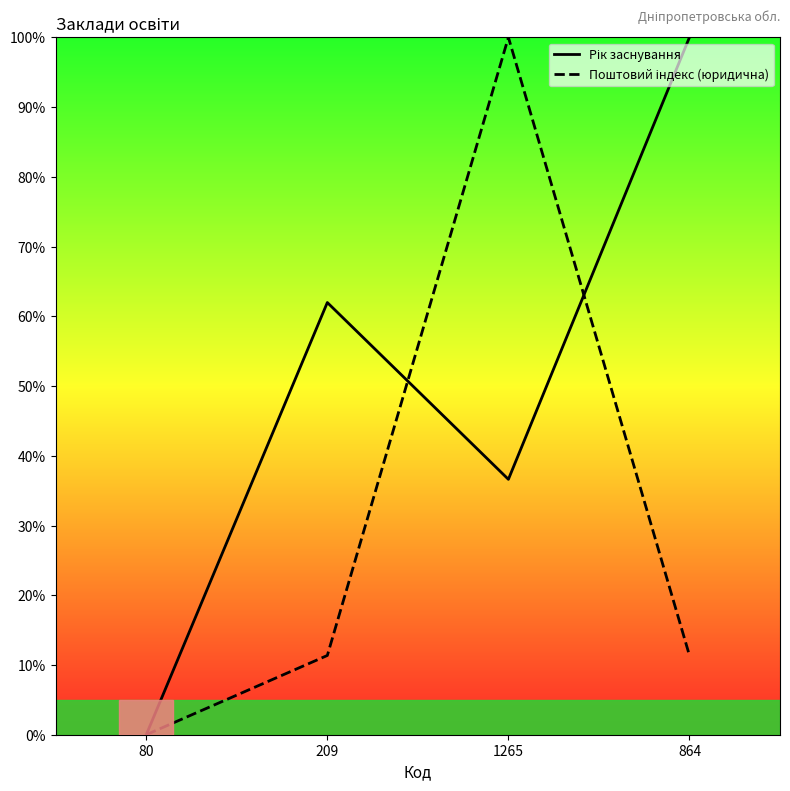

What is the value of the Рік заснування point at the 4th from the left?

100.0